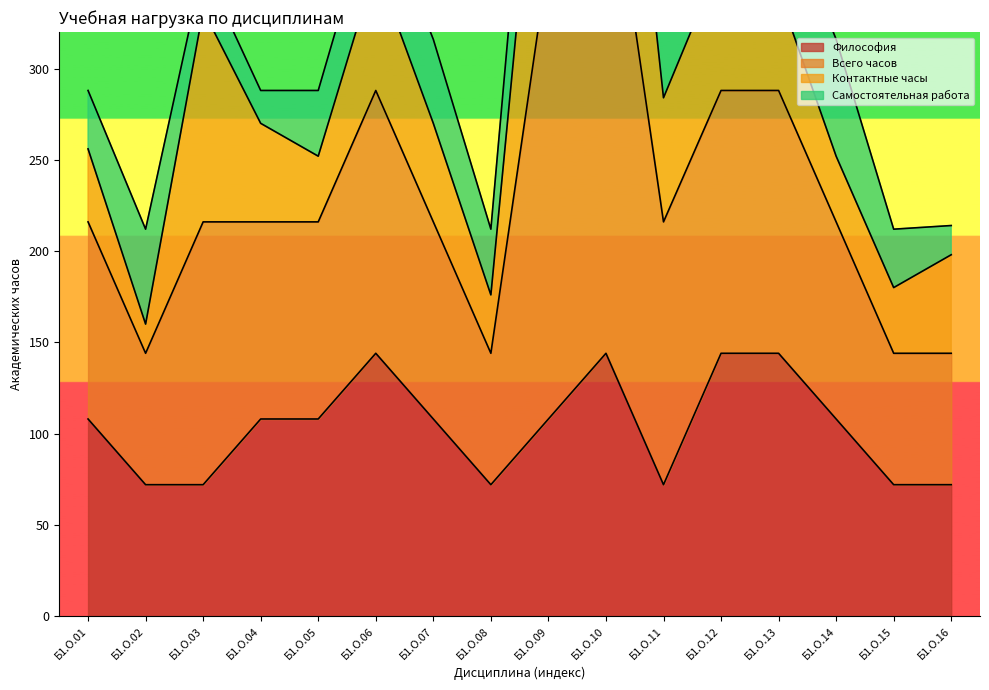

True or false: Философия has a value of 67 at Б1.О.13.

False